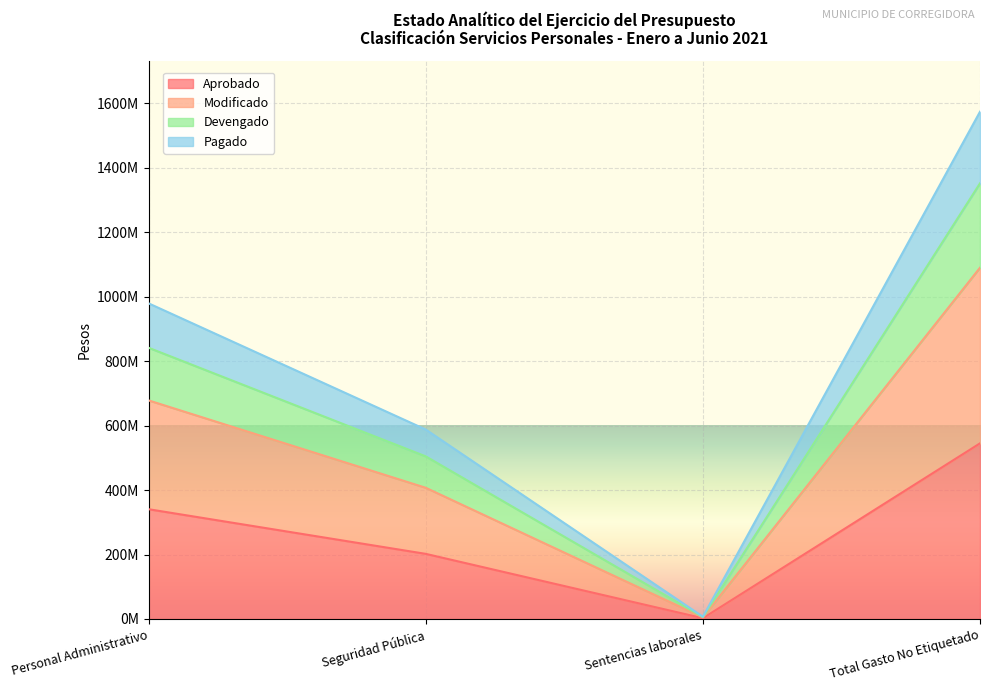

What is the total value across all series at Personal Administrativo?

2838586190.6